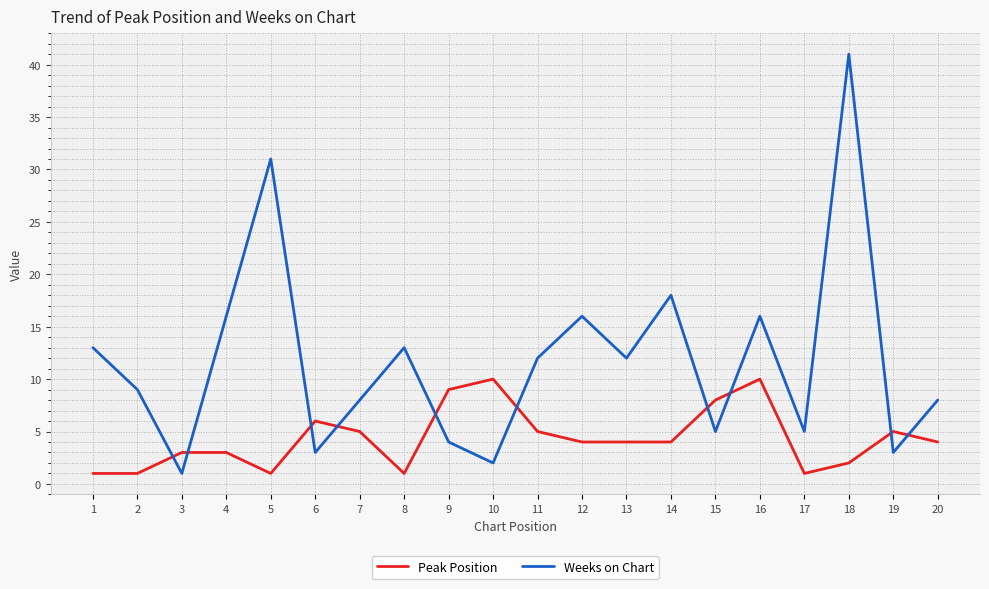

What is the difference between the maximum and minimum values in the Weeks on Chart series?

40